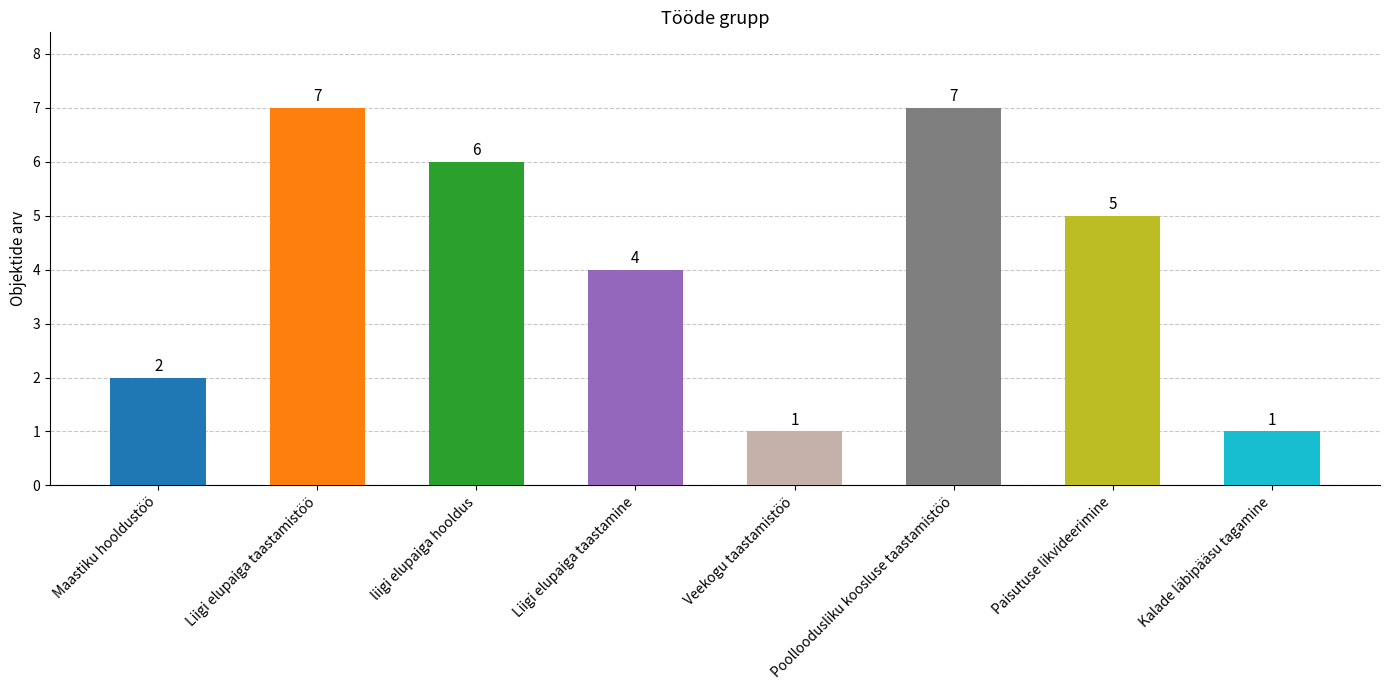

What is the label of the 5th bar from the right?

Liigi elupaiga taastamine